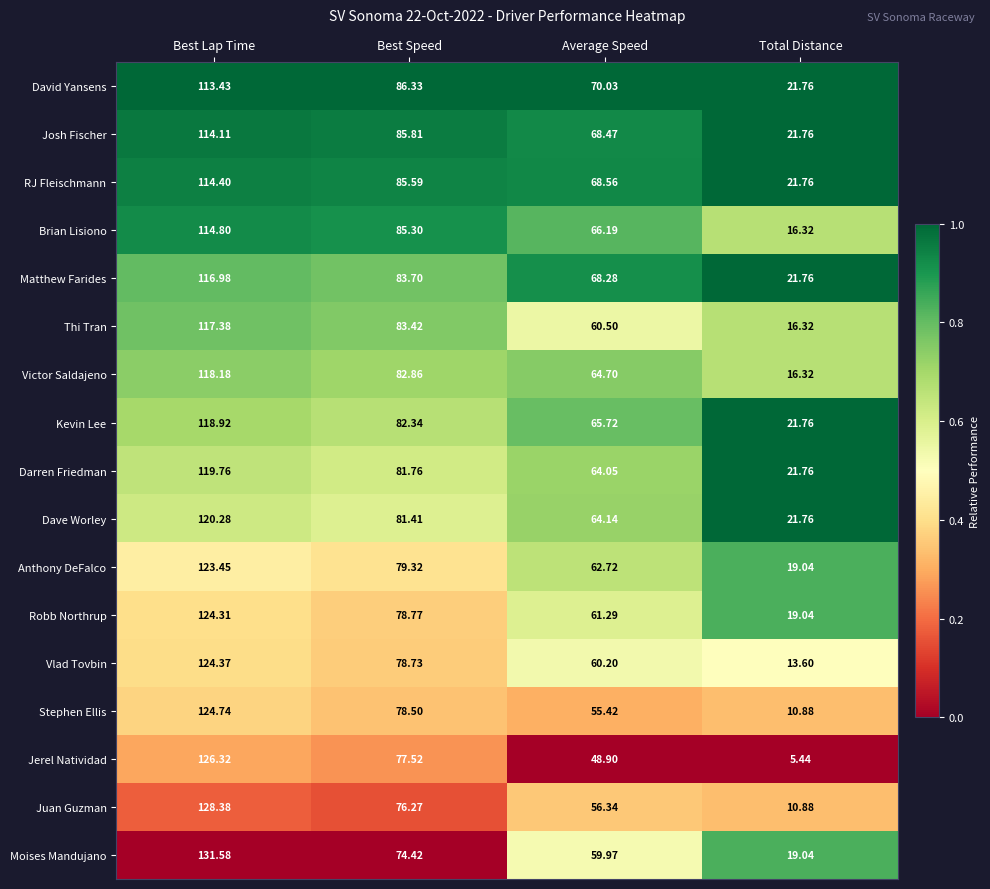

Which series has the largest total across all categories?

David Yansens